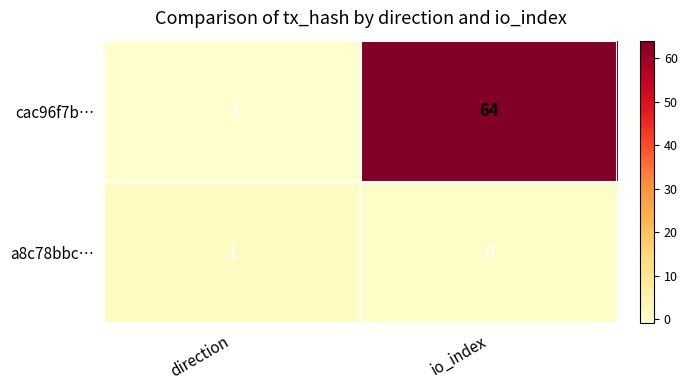

What is the sum of all cac96f7b… values?

63